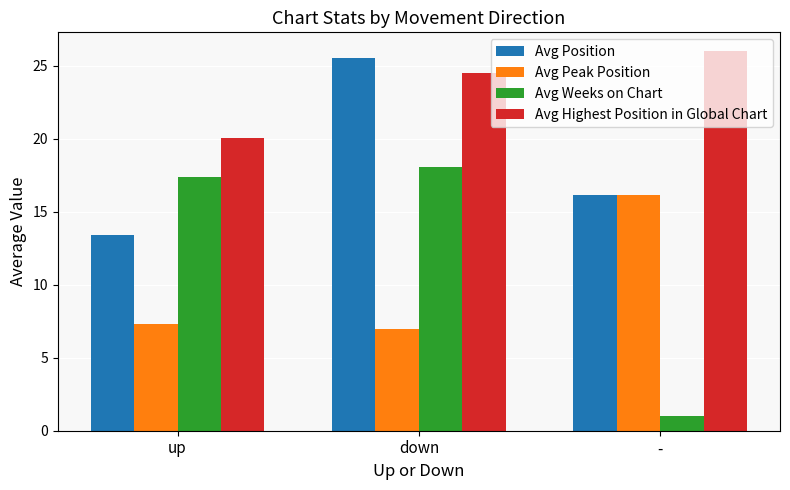

List the labels in order of Avg Weeks on Chart value, smallest first.

-, up, down